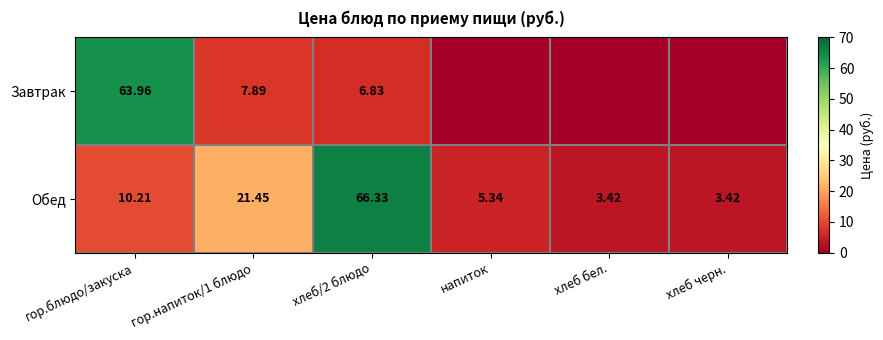

The Обед series shows 10.2 at гор.блюдо/закуска. True or false?

True